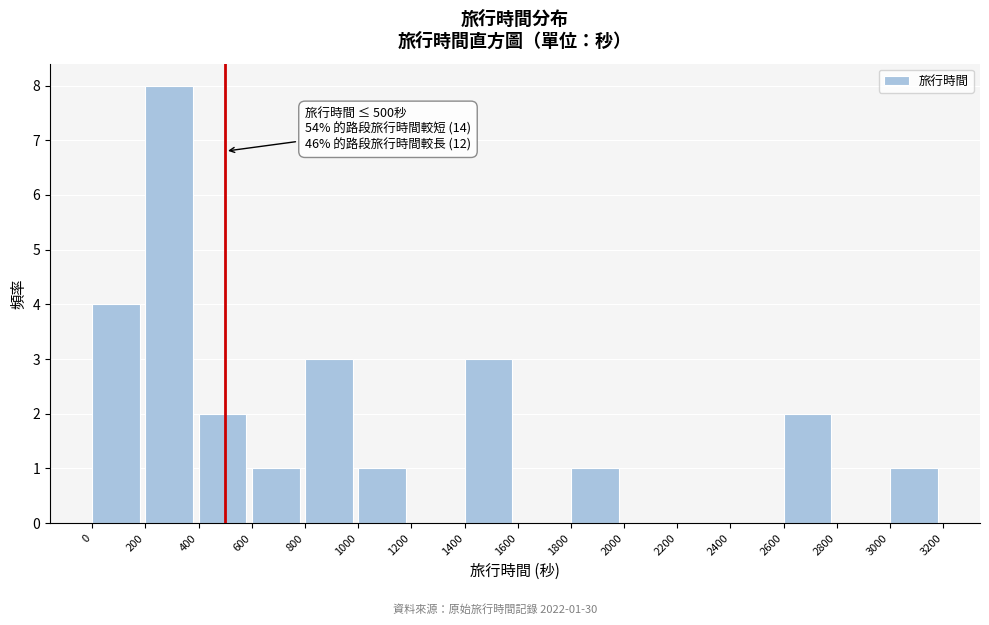

Over which range of the x-axis is the bar tallest?

200 to 400